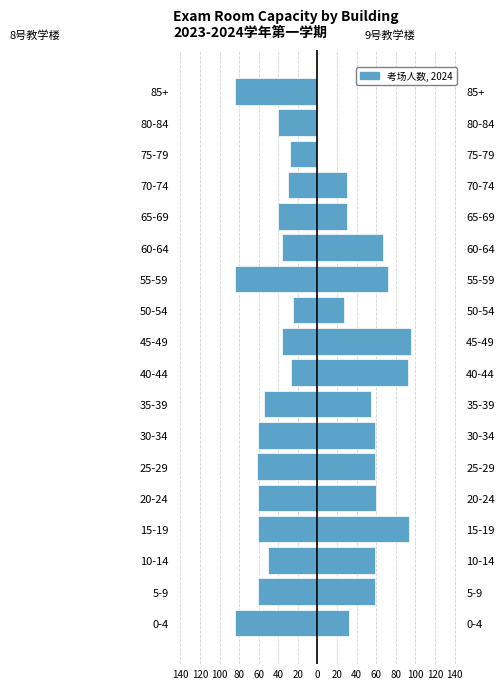

Is it true that 8号教学楼 equals -87 at 25-29?

False